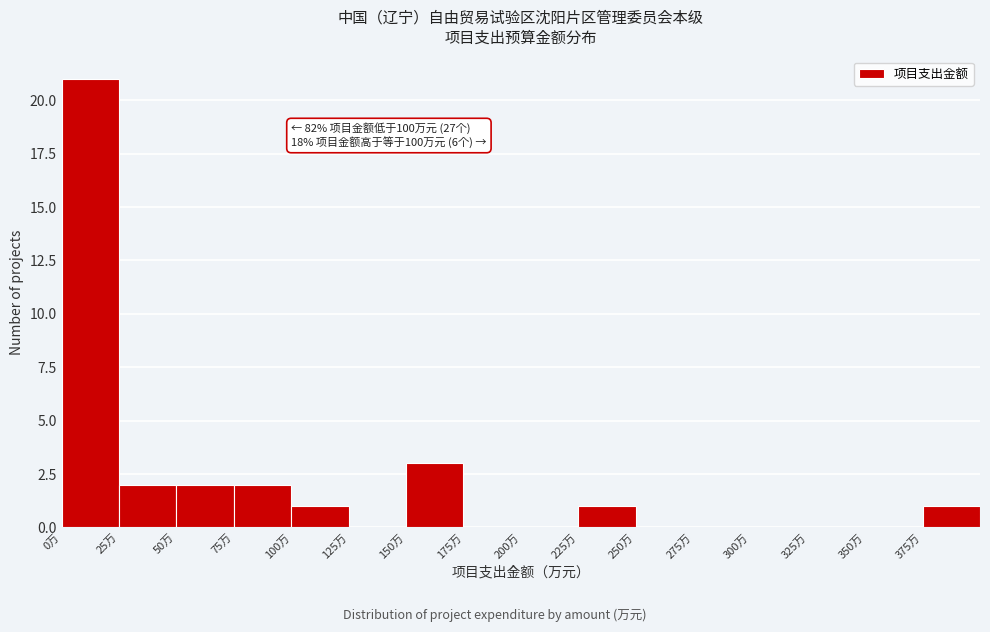

Which range on the x-axis has the tallest bar?

0 to 25